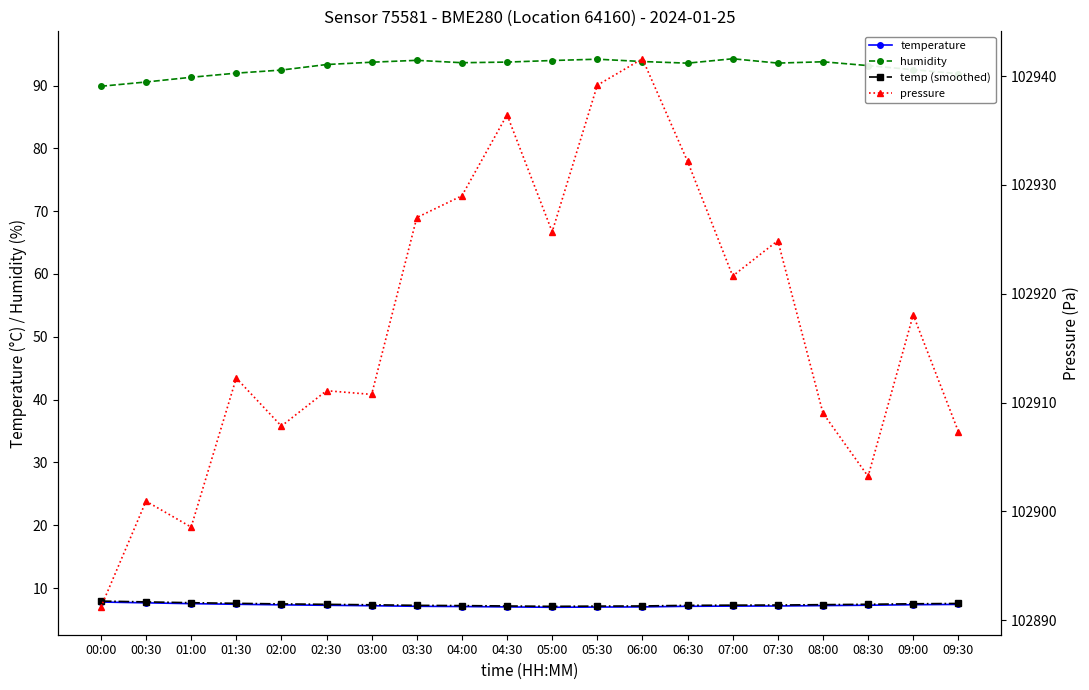

What is the label of the 4th point from the left?

01:30